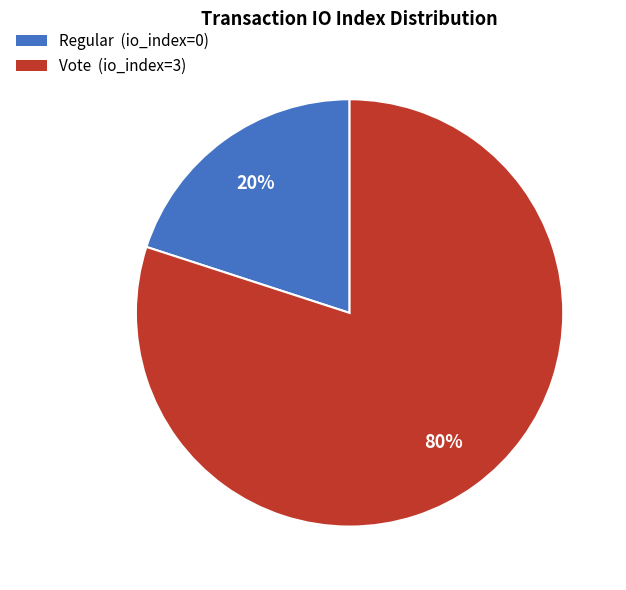

How many segments does this pie chart have?

2